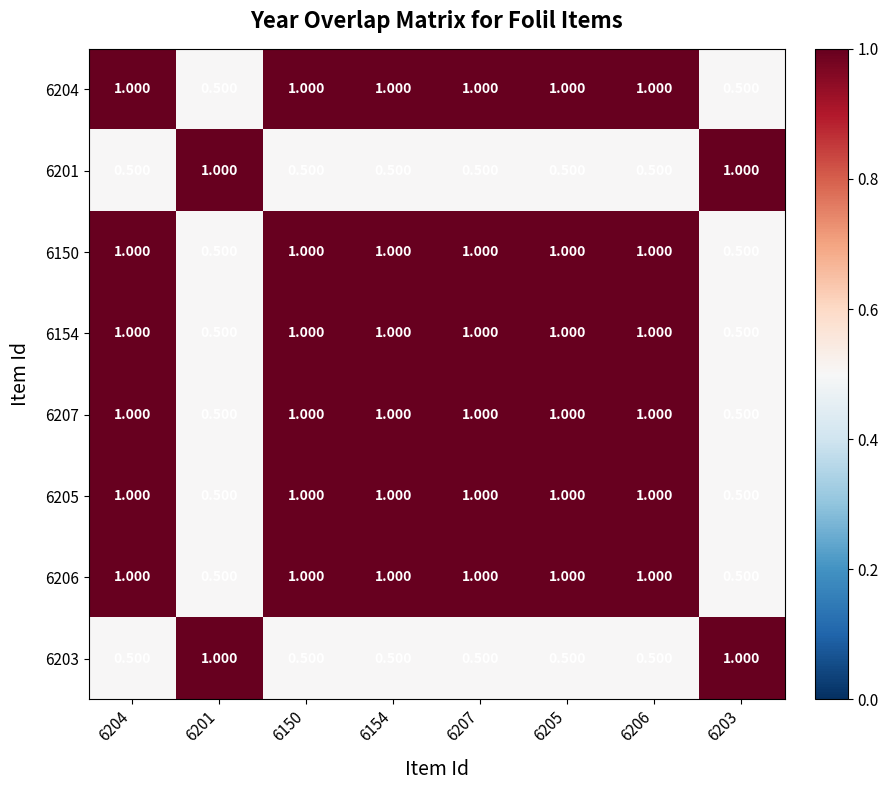

Is the value of 6201 at 6207 greater than the value of 6150 at 6154?

No